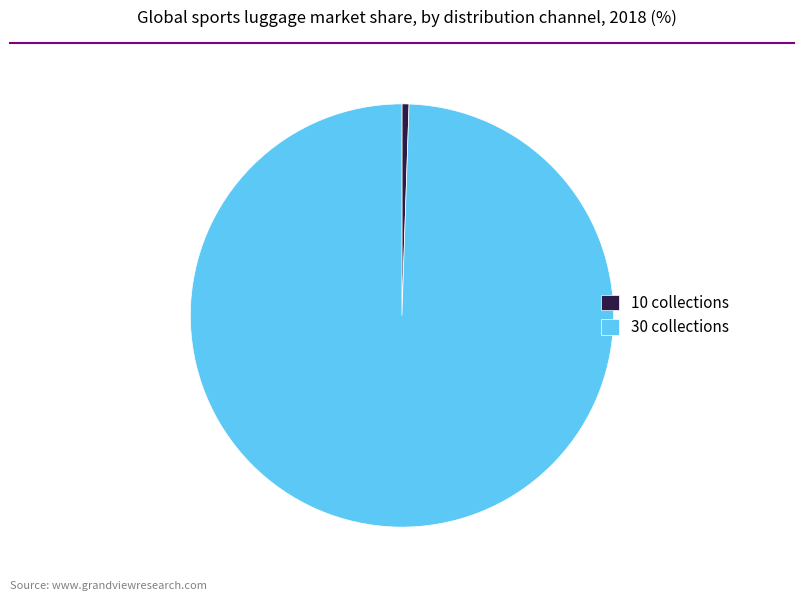

Which category accounts for the majority?

30 collections